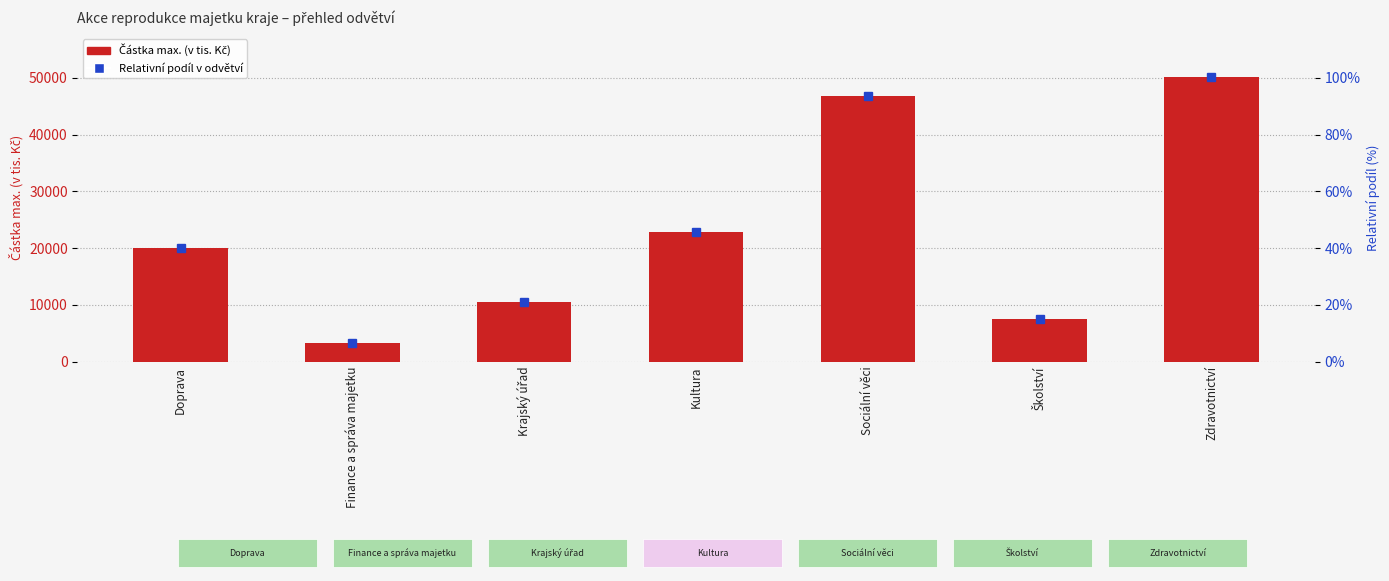

The chart shows a value of 5708.4 at Finance a správa majetku. True or false?

False